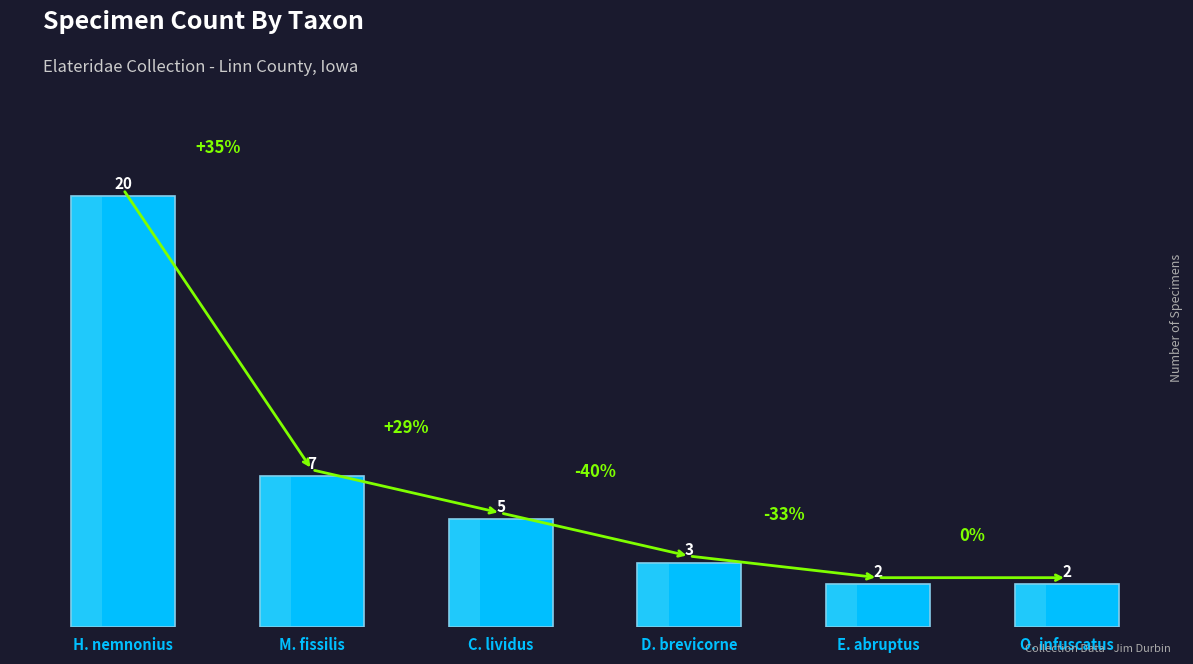

How many distinct data groups are displayed?

1